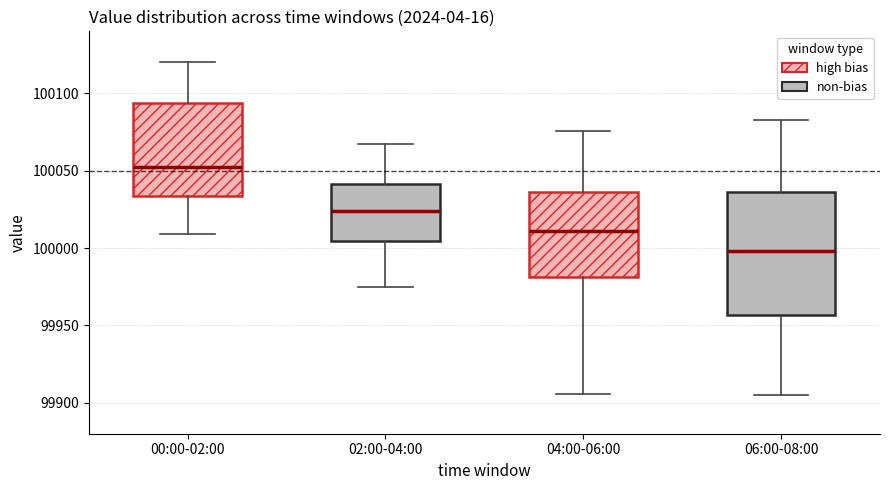

Reading left to right, read every box against the y-axis: the position of its median line, the range the box covers, and the ends of its whiskers. The values are not printed on the chart, so give them approximately, as read against the axis.

00:00-02:00: median 100050, box 100035 to 100095, whiskers 100010 to 100120
02:00-04:00: median 100025, box 100005 to 100040, whiskers 99975 to 100065
04:00-06:00: median 100010, box 99980 to 100035, whiskers 99905 to 100075
06:00-08:00: median 100000, box 99955 to 100035, whiskers 99905 to 100085